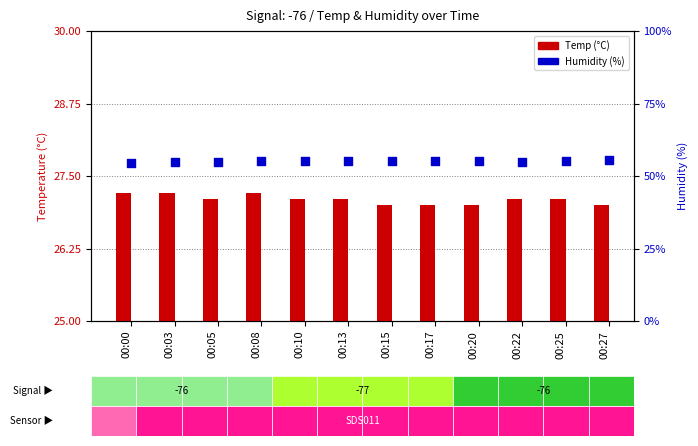

What is the total value across all series at 00:00?

81.7